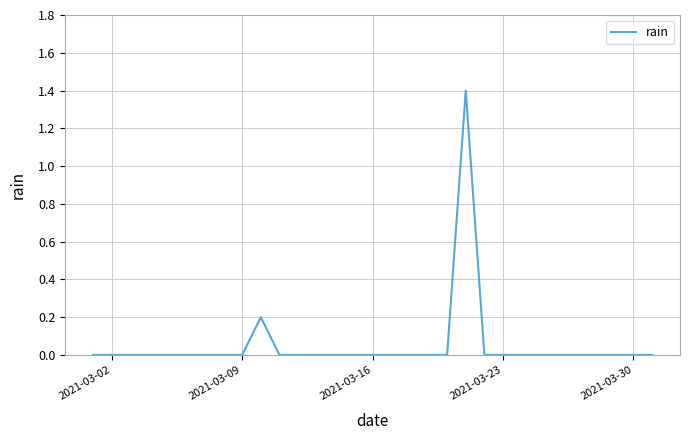

What is the greatest value displayed?

1.4